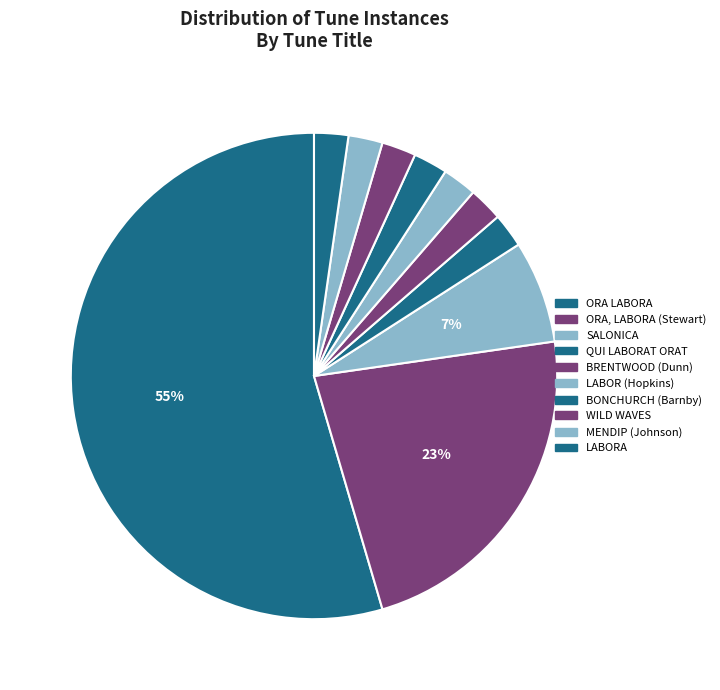

How many segments does this pie chart have?

10